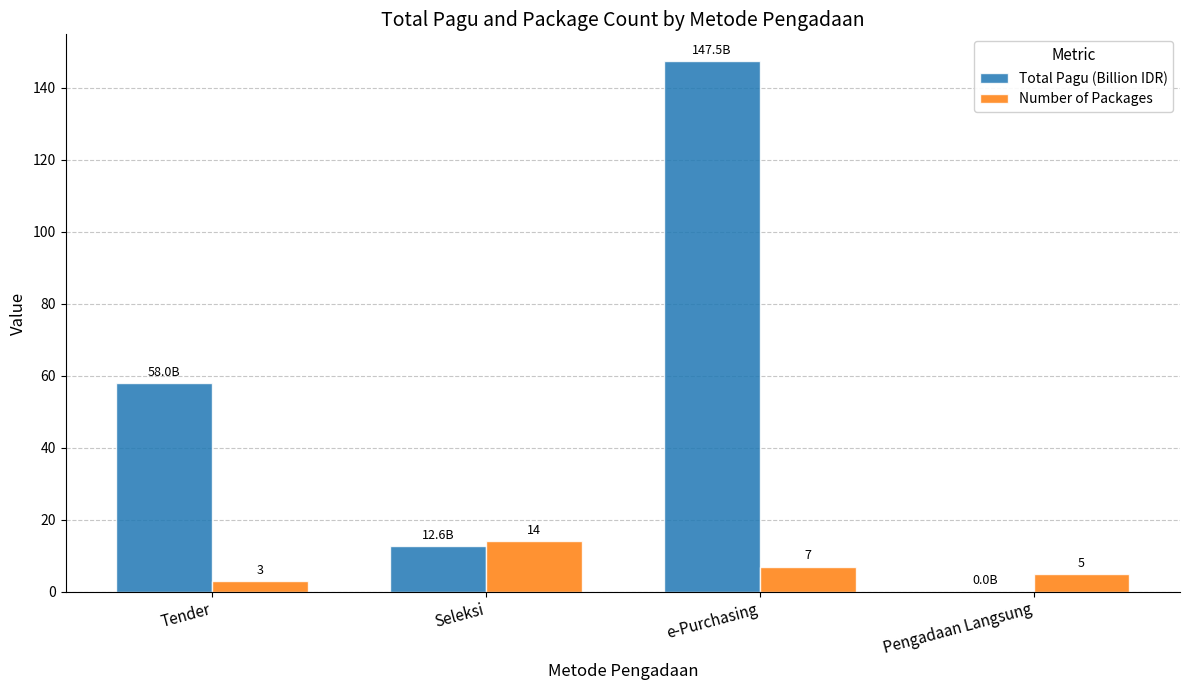

How many categories are shown in the chart?

4